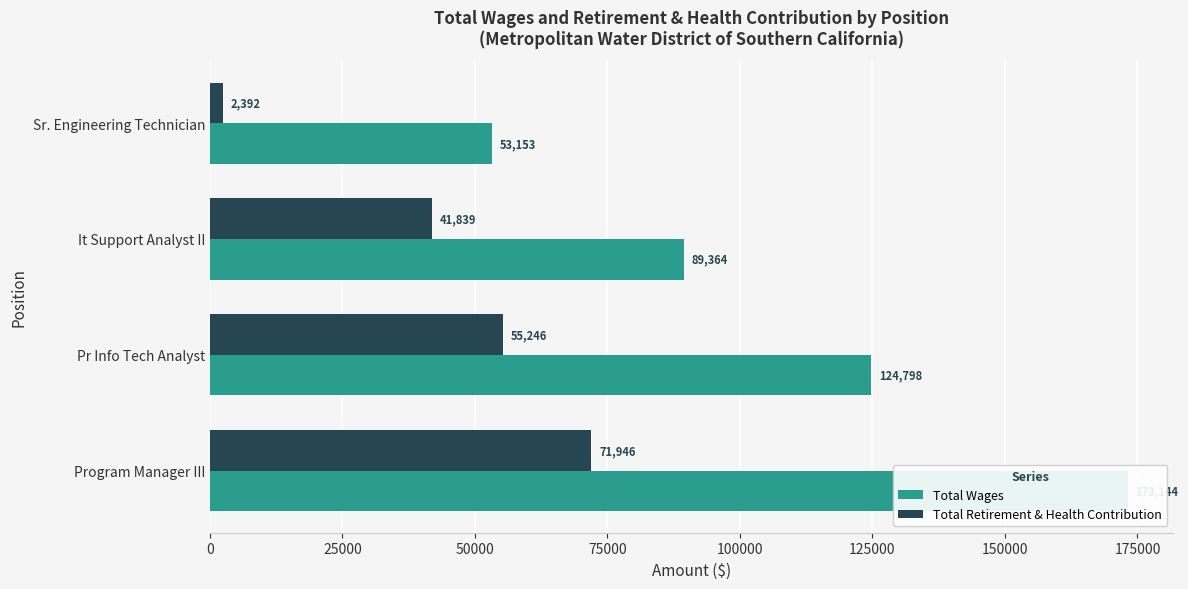

The Total Wages series shows 51163 at It Support Analyst II. True or false?

False